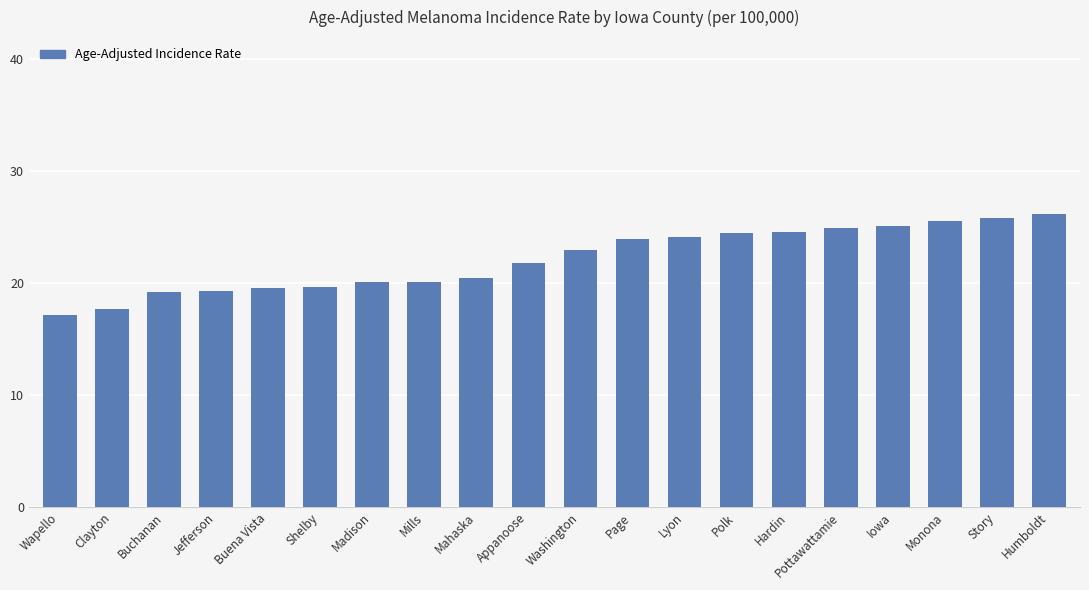

What is the sum of the values at Polk and Wapello?

41.7